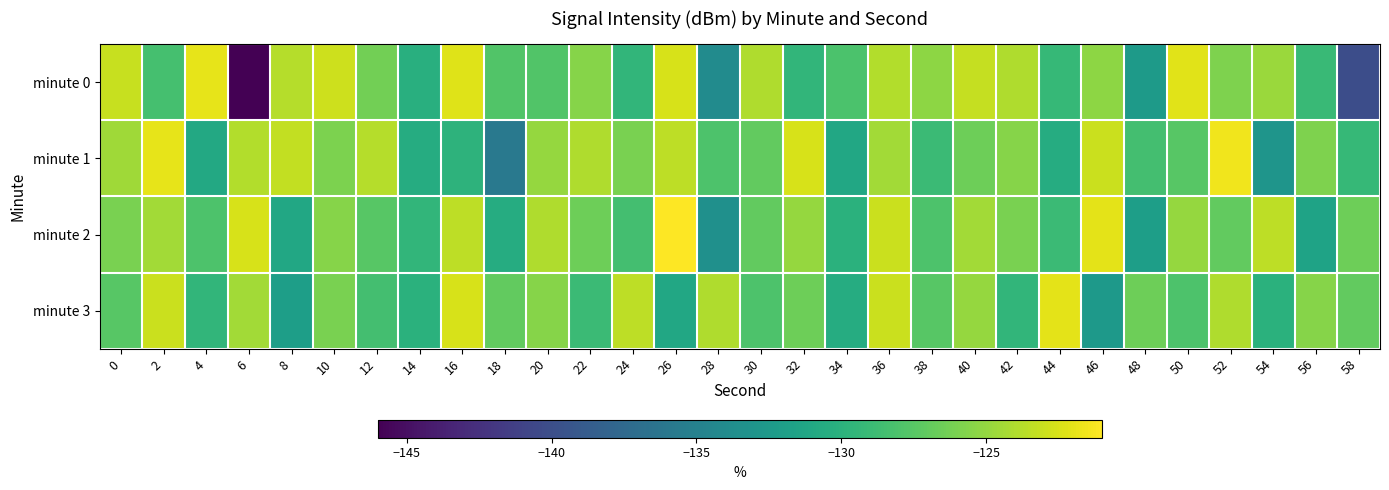

Reading left to right, what are all the values shown in this chart?

minute 0: 0=-123.1	2=-128.4	4=-121.9	6=-146.2	8=-123.8	10=-122.9	12=-126.3	14=-130.3	16=-122.3	18=-127.8	20=-127.7	22=-125.6	24=-129.6	26=-122.5	28=-133.9	30=-124.0	32=-129.6	34=-128.1	36=-123.9	38=-125.3	40=-123.2	42=-124.0	44=-129.2	46=-125.3	48=-132.3	50=-122.2	52=-125.8	54=-124.7	56=-129.0	58=-140.1
minute 1: 0=-124.6	2=-122.0	4=-131.0	6=-123.9	8=-123.3	10=-125.9	12=-123.8	14=-130.5	16=-129.8	18=-135.9	20=-125.0	22=-124.0	24=-126.0	26=-123.5	28=-128.0	30=-127.0	32=-122.5	34=-131.0	36=-124.5	38=-129.0	40=-126.5	42=-125.5	44=-130.5	46=-123.0	48=-128.5	50=-127.5	52=-121.5	54=-133.0	56=-125.8	58=-129.3
minute 2: 0=-126.0	2=-124.5	4=-128.0	6=-122.5	8=-131.0	10=-125.5	12=-127.5	14=-129.5	16=-123.5	18=-130.5	20=-124.0	22=-126.5	24=-128.5	26=-121.0	28=-133.5	30=-127.0	32=-125.0	34=-130.0	36=-123.0	38=-128.0	40=-124.5	42=-126.0	44=-129.0	46=-122.0	48=-132.0	50=-125.0	52=-127.0	54=-123.5	56=-131.5	58=-126.5
minute 3: 0=-127.5	2=-123.0	4=-129.5	6=-124.5	8=-132.0	10=-126.0	12=-128.5	14=-130.0	16=-122.5	18=-127.0	20=-125.5	22=-129.0	24=-123.5	26=-131.0	28=-124.0	30=-128.0	32=-126.5	34=-130.5	36=-123.0	38=-127.5	40=-125.0	42=-129.5	44=-122.0	46=-132.5	48=-126.5	50=-128.0	52=-124.0	54=-130.0	56=-125.5	58=-127.0